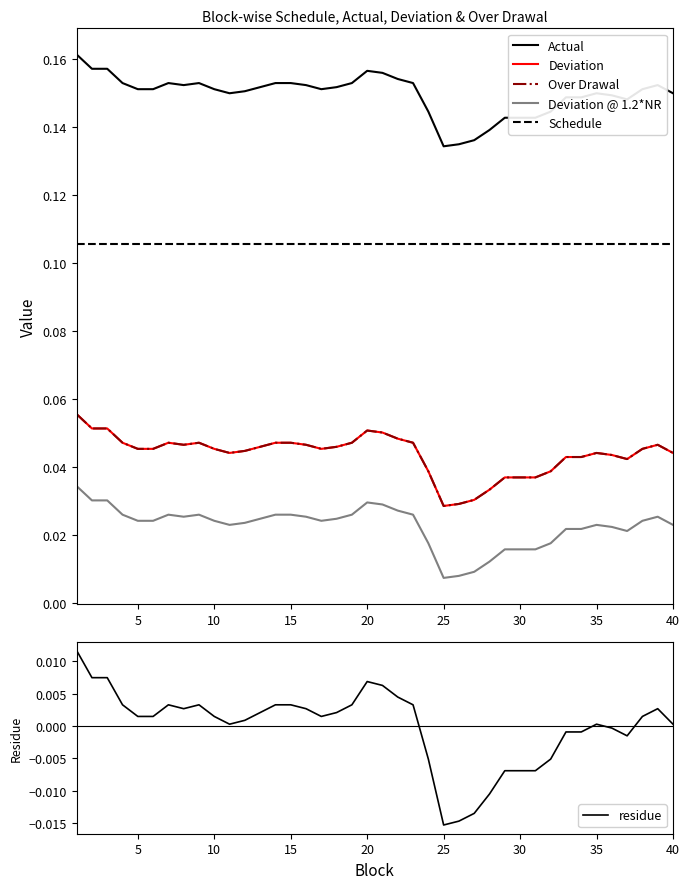

True or false: residue and Deviation intersect in this chart.

False